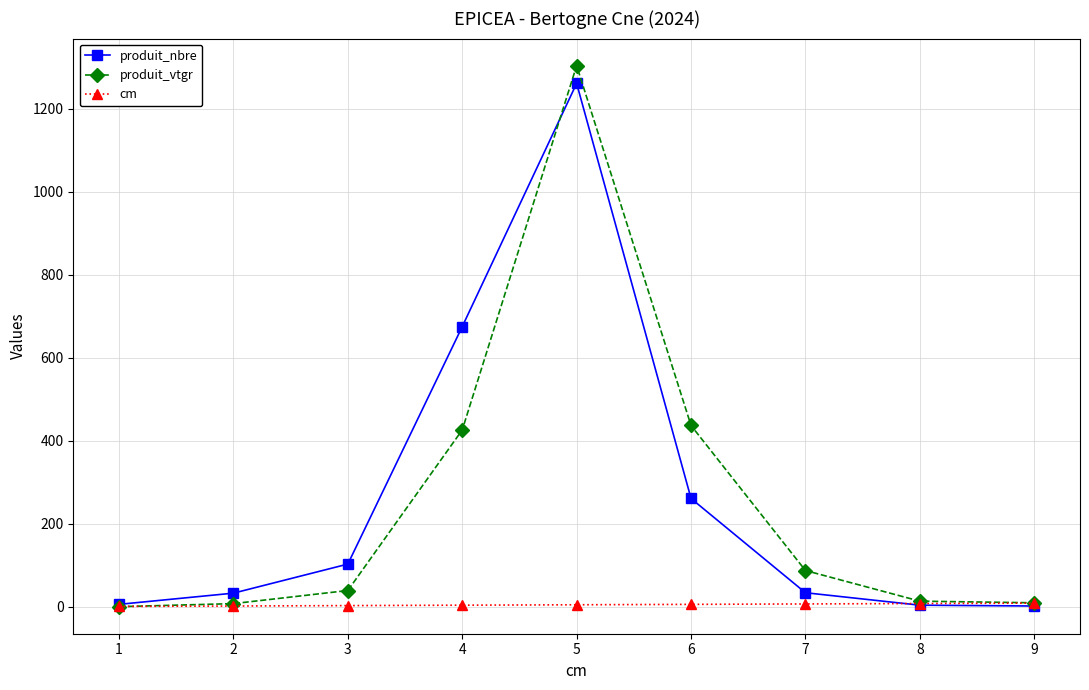

What is the value of the produit_vtgr point at the 7th from the left?

87.5